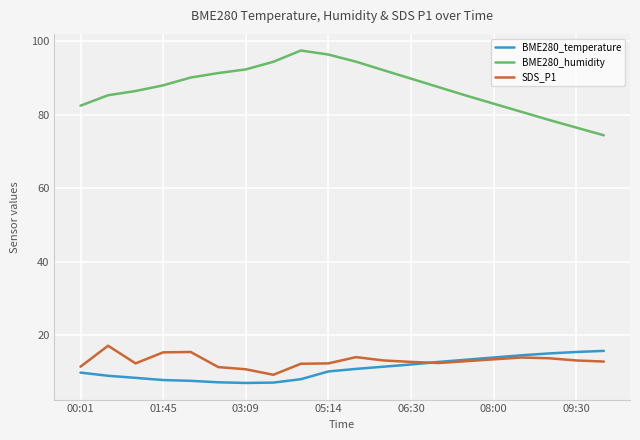

Which series has the largest total across all categories?

BME280_humidity